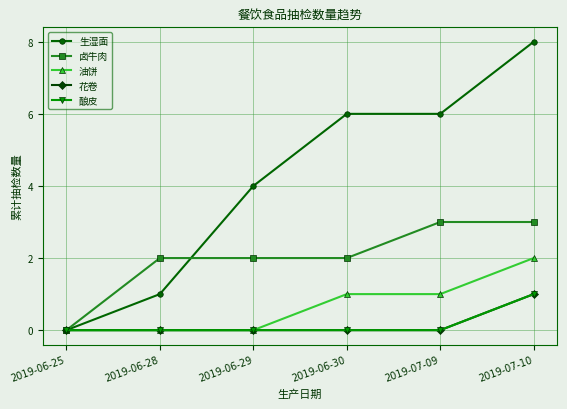

What is the maximum value shown in the chart?

8